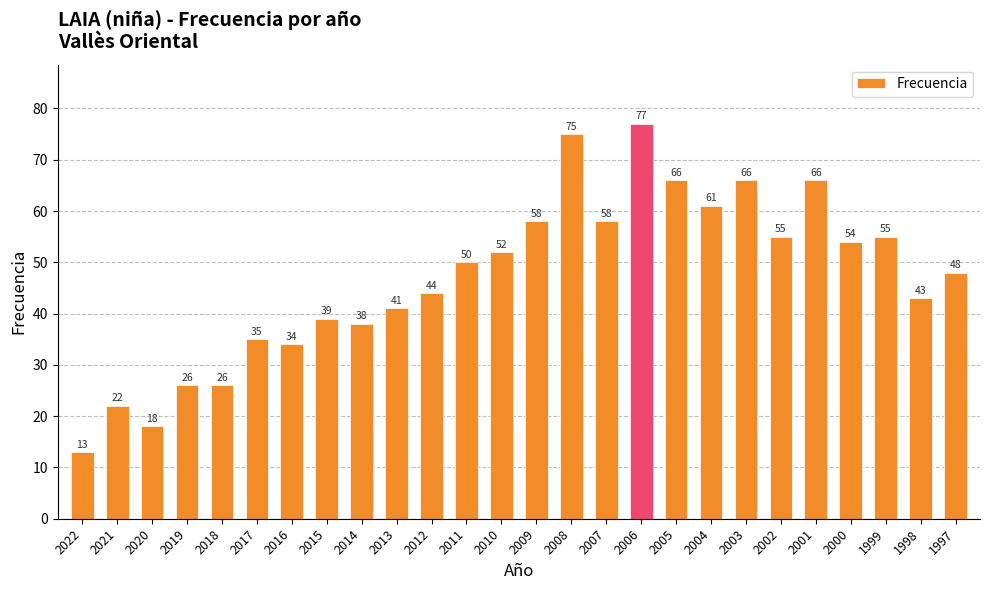

How many bars are there in total?

26